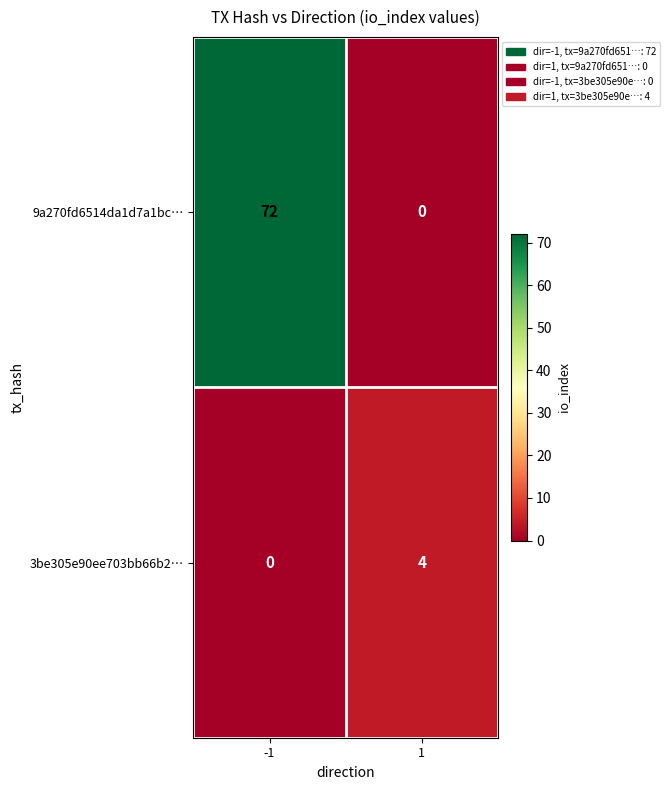

Between -1 and 1, which series saw the biggest shift?

9a270fd6514da1d7a1bc…